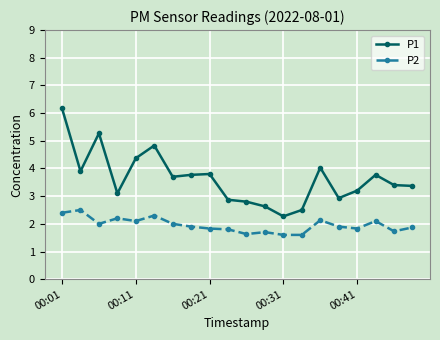

Is this an area chart (filled region under the line)?

No